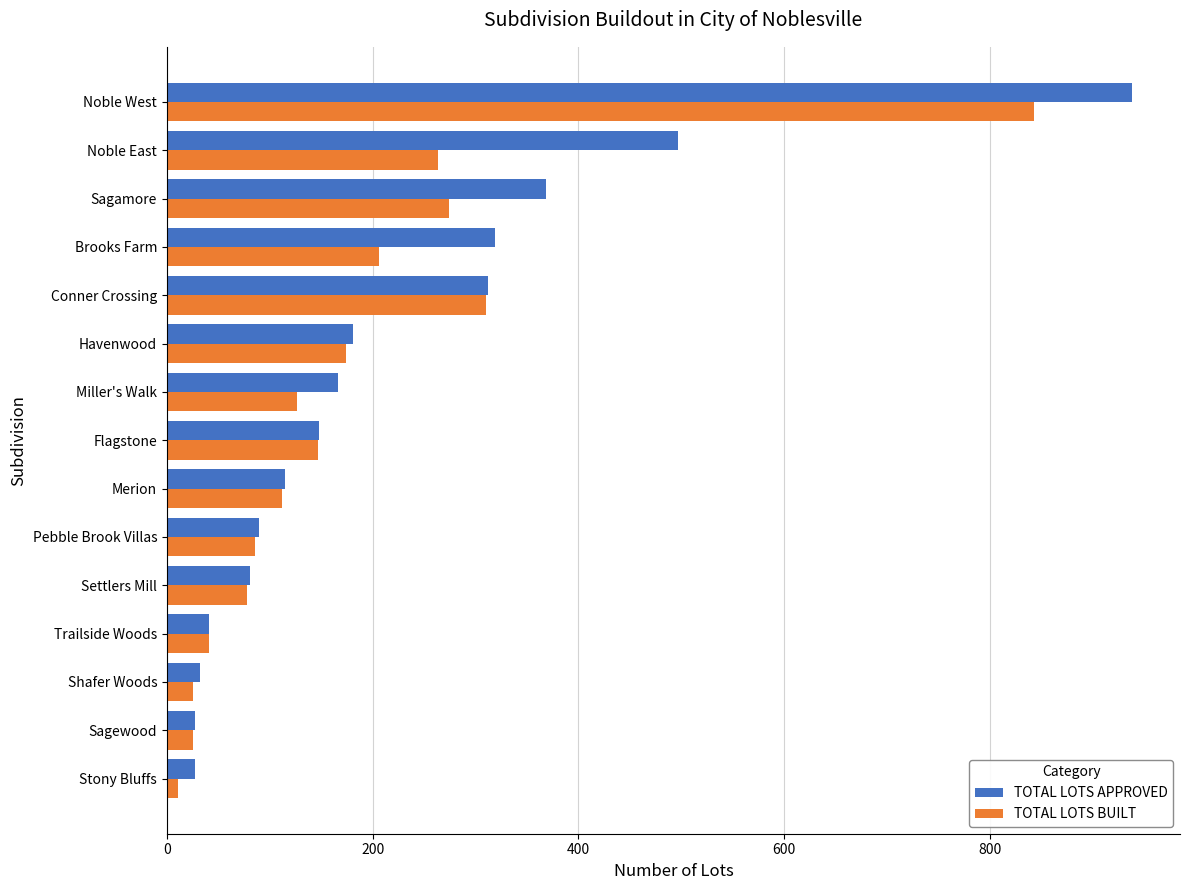

Between Sagewood and Brooks Farm, which series saw the biggest shift?

TOTAL LOTS APPROVED